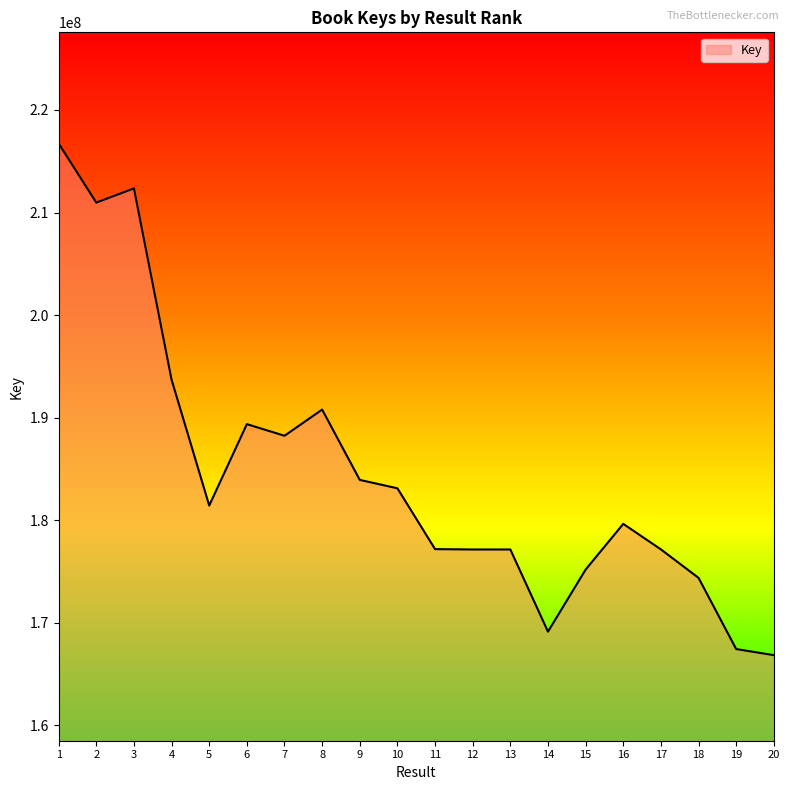

Is it true that the value at 20 is 89541819?

False